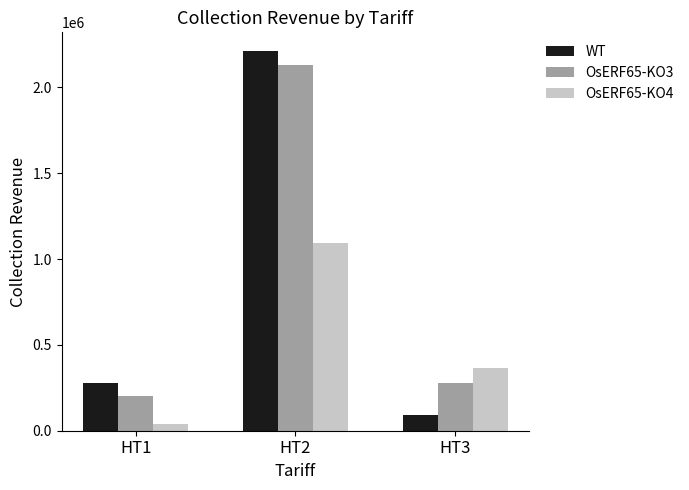

Between HT1 and HT2, which series saw the biggest shift?

WT